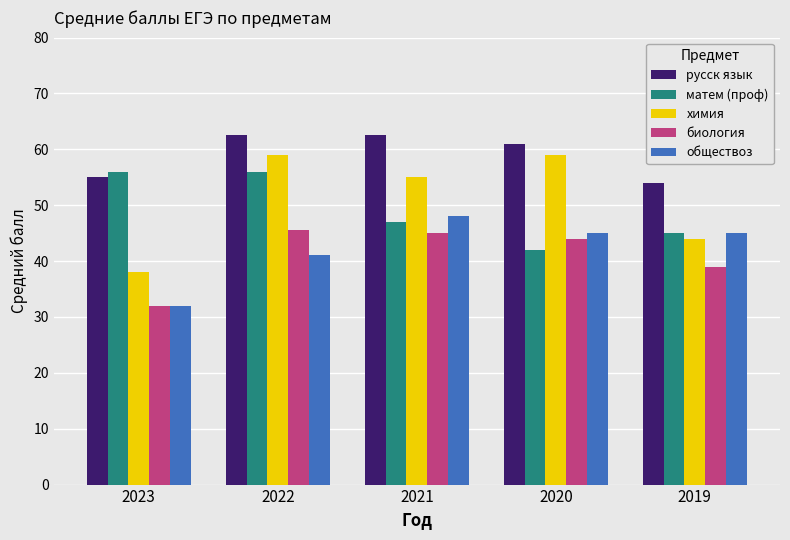

At which label does химия reach its minimum?

2023